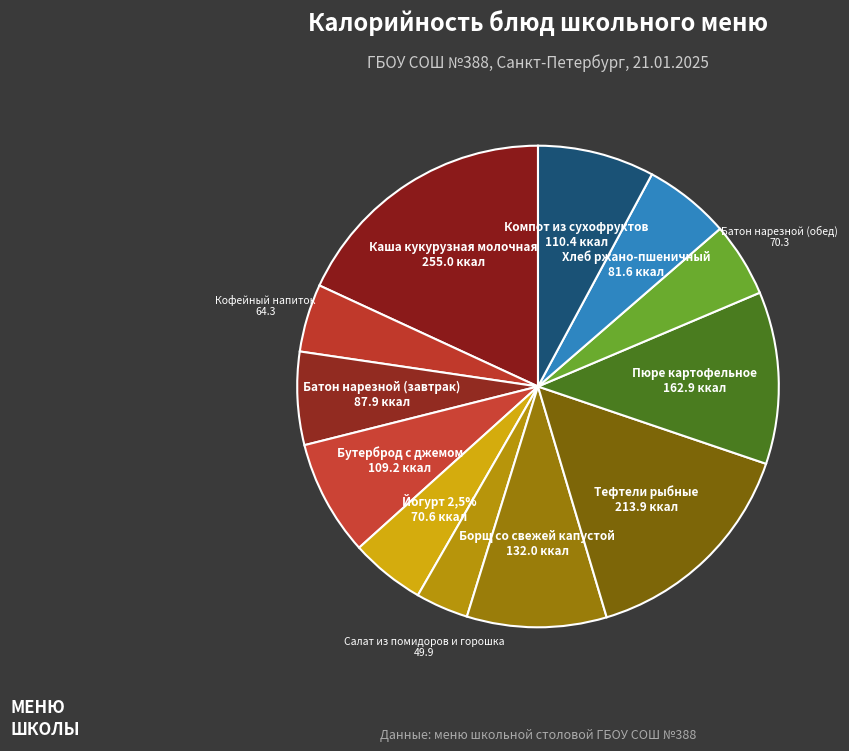

How many slices are in this pie chart?

12